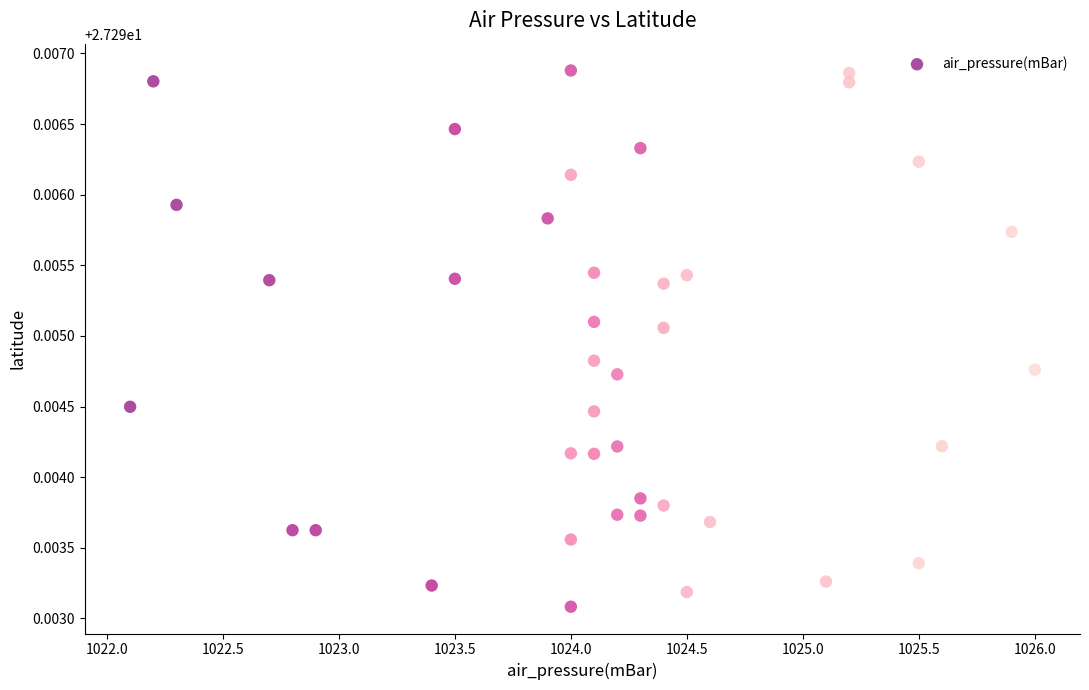

What is the range of X values (max minus min)?

3.9